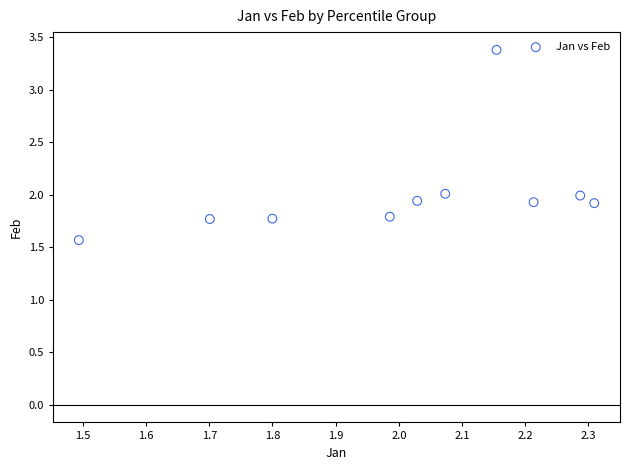

What is the average Y value?

2.0